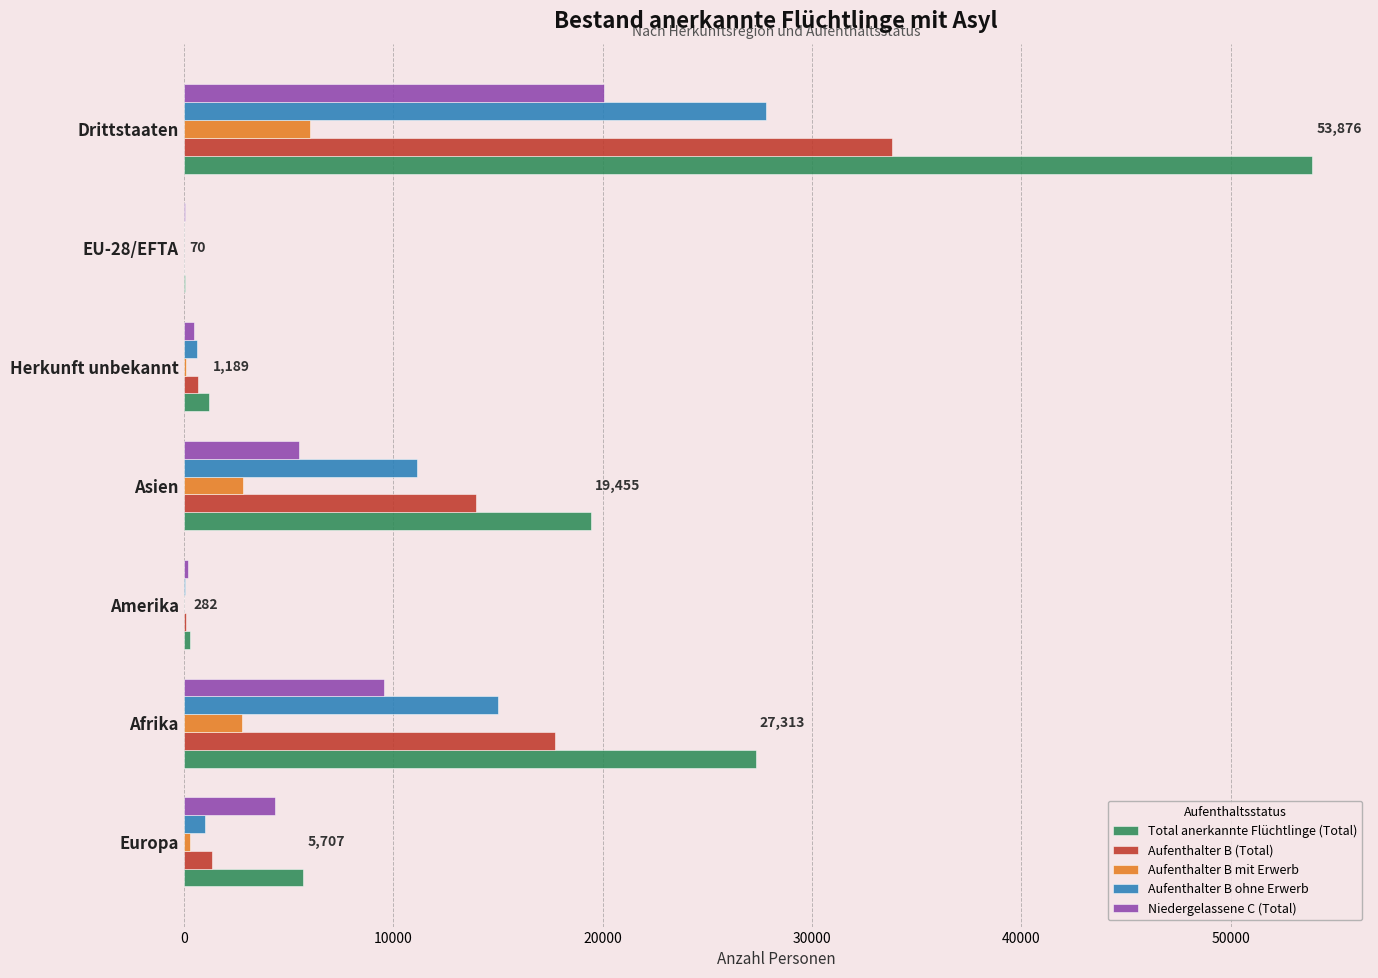

Which series has the largest total across all categories?

Total anerkannte Flüchtlinge (Total)